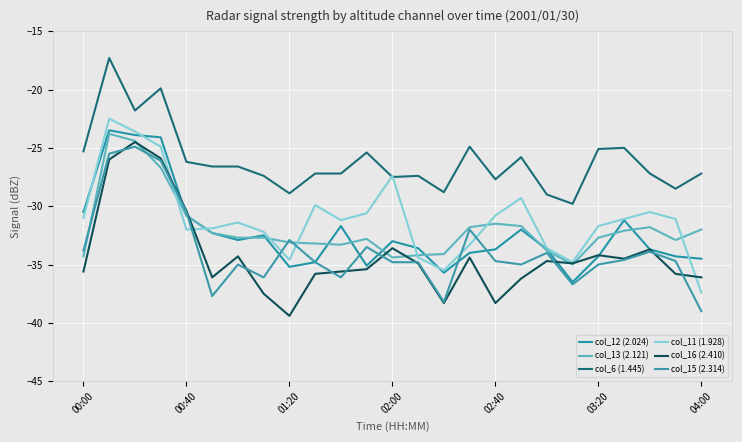

What is the value of the col_12 (2.024) point at the 11th from the left?

-31.7